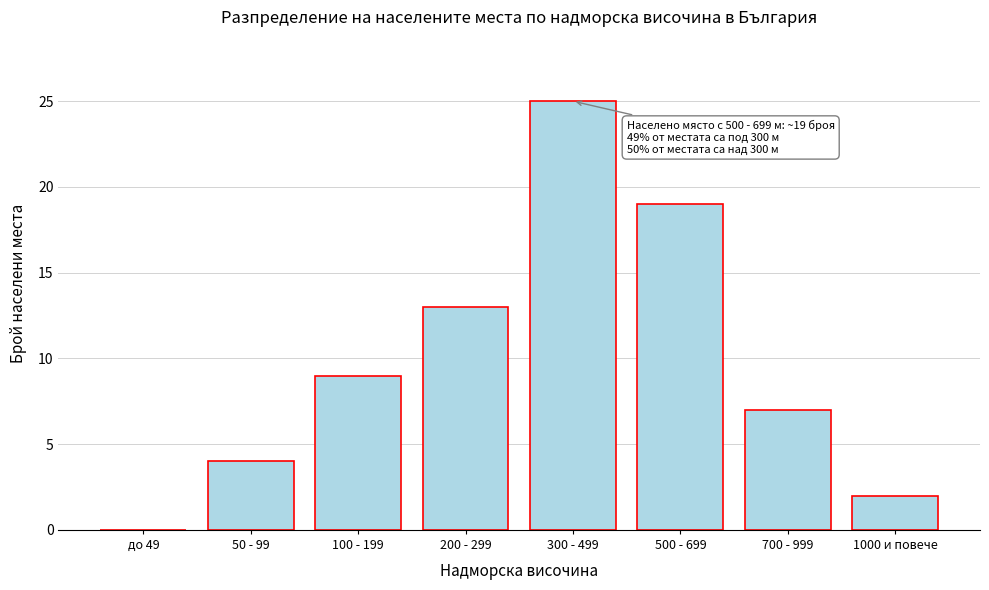

Reading left to right, extract all data points from this chart.

до 49=0	50 - 99=4	100 - 199=9	200 - 299=13	300 - 499=25	500 - 699=19	700 - 999=7	1000 и повече=2